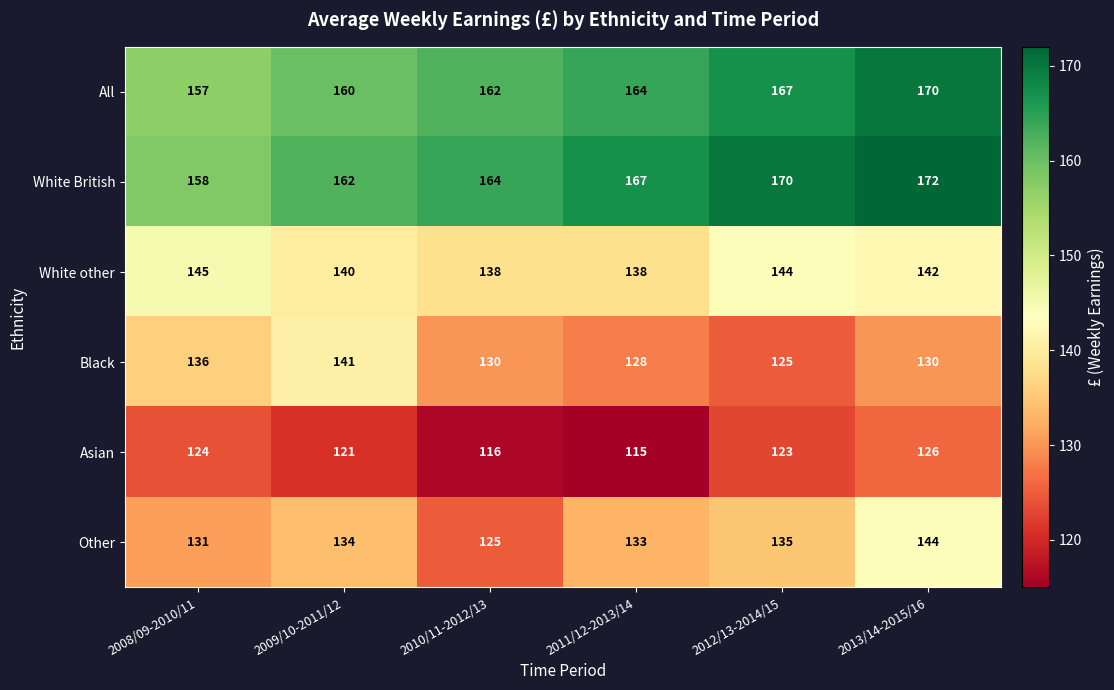

At 2010/11-2012/13, list the series in order from smallest to largest.

Asian, Other, Black, White other, All, White British